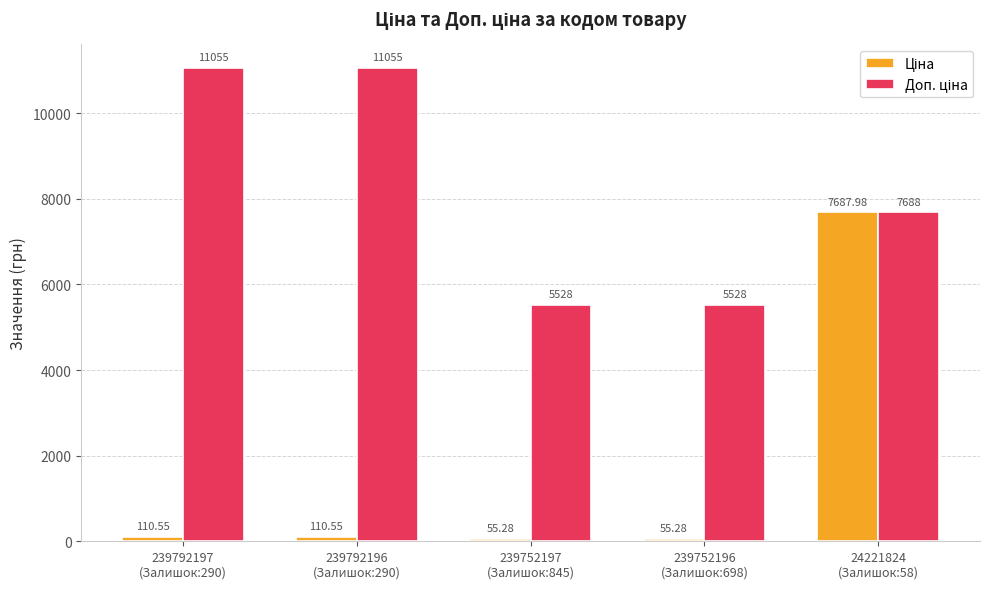

At how many categories does at least one series exceed 4523?

5